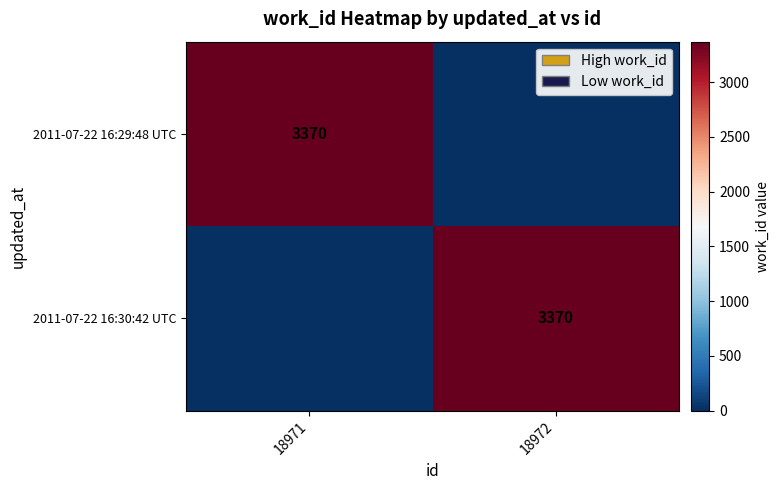

The 2011-07-22 16:30:42 UTC series shows 3370 at 18972. True or false?

True